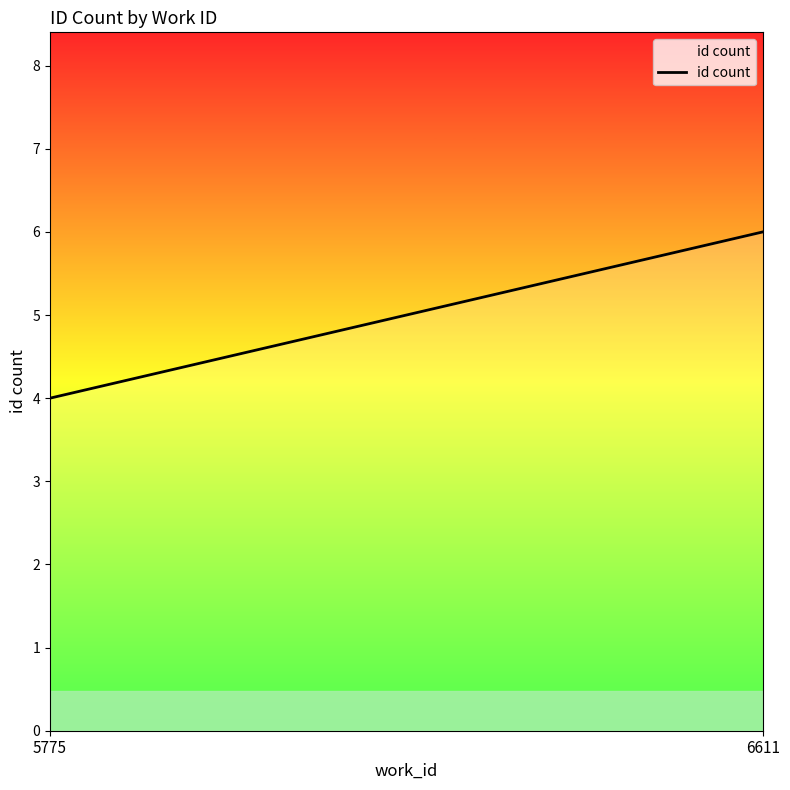

Which category has the lowest value across all series?

5775